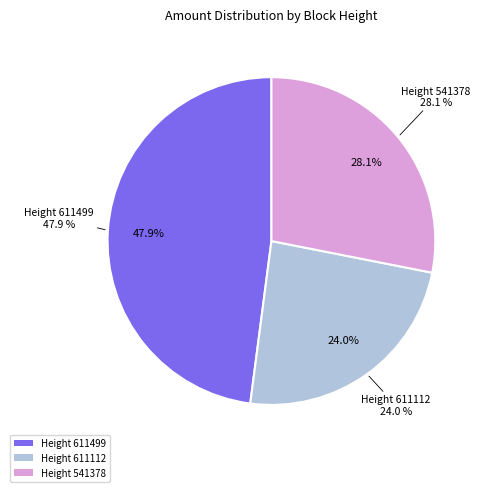

Rank the categories by value from highest to lowest.

611499, 541378, 611112